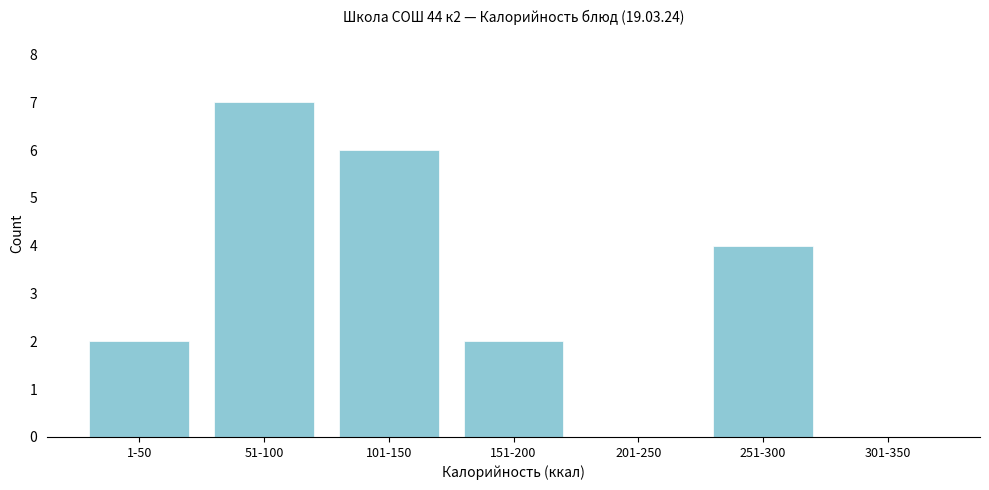

Reading right to left, extract all data points from this chart.

301-350=0	251-300=4	201-250=0	151-200=2	101-150=6	51-100=7	1-50=2